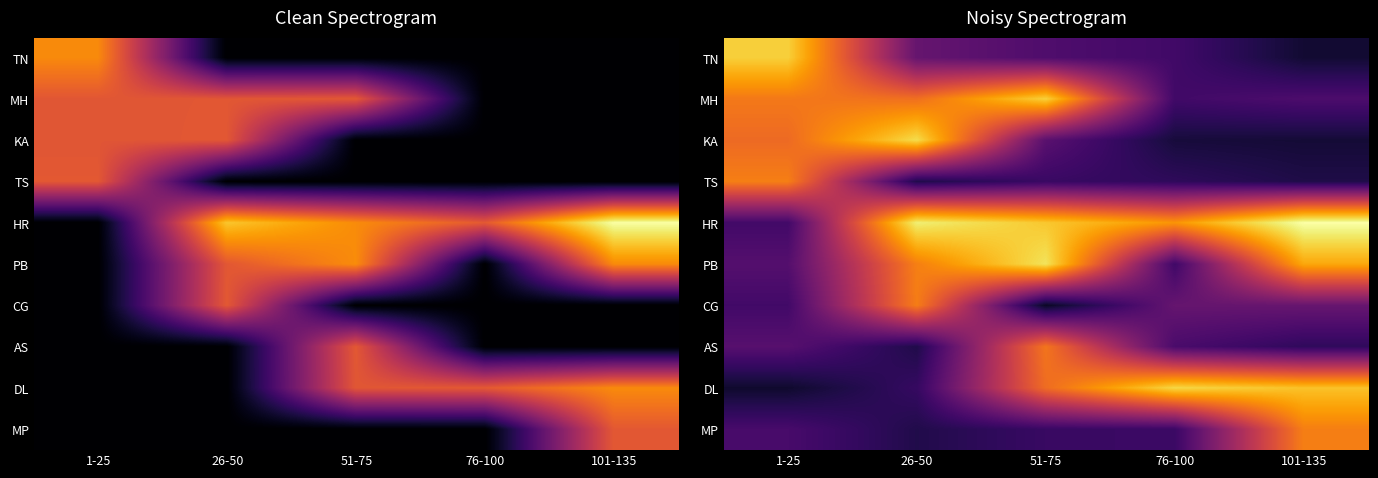

True or false: KA has a value of 1.5 at 26-50.

False